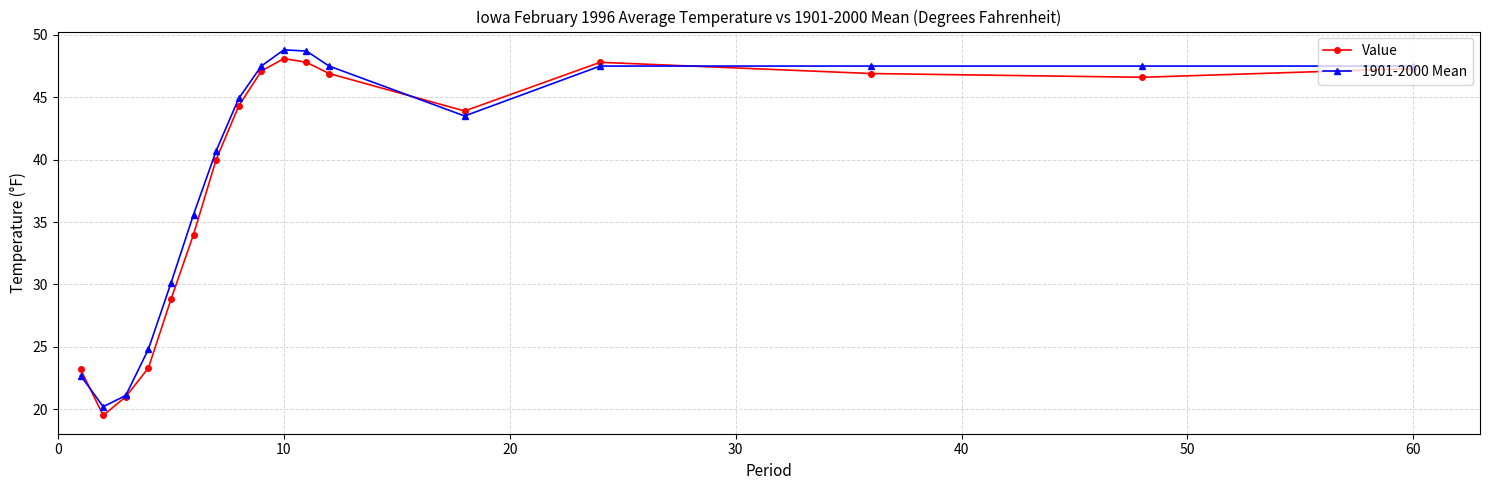

What is the value of the 1901-2000 Mean point at the 4th from the left?

24.8